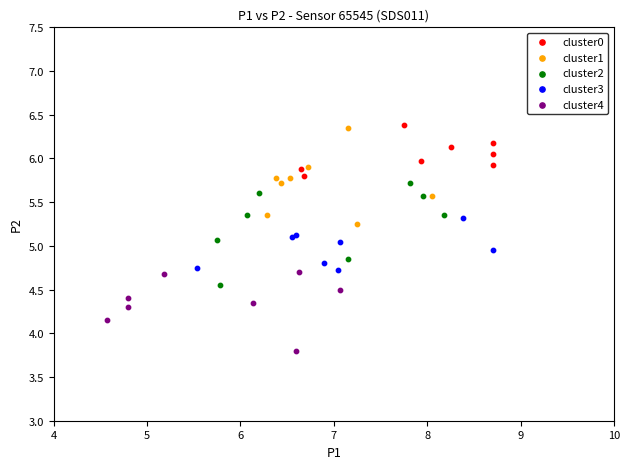

Which series reaches the minimum Y coordinate?

cluster4